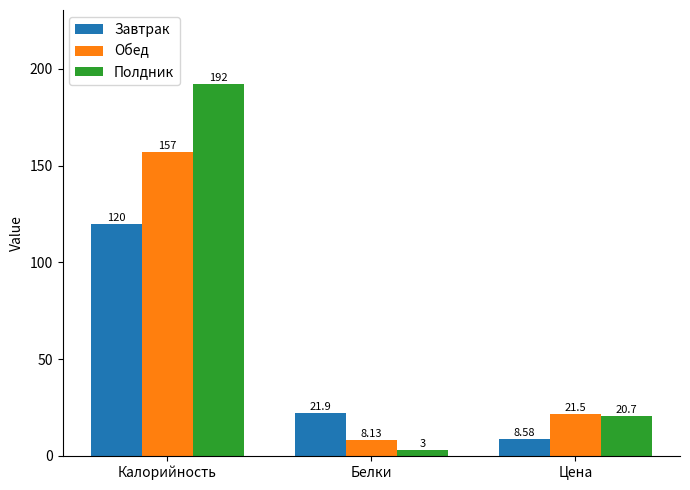

At which category is the sum across all series the highest?

Калорийность